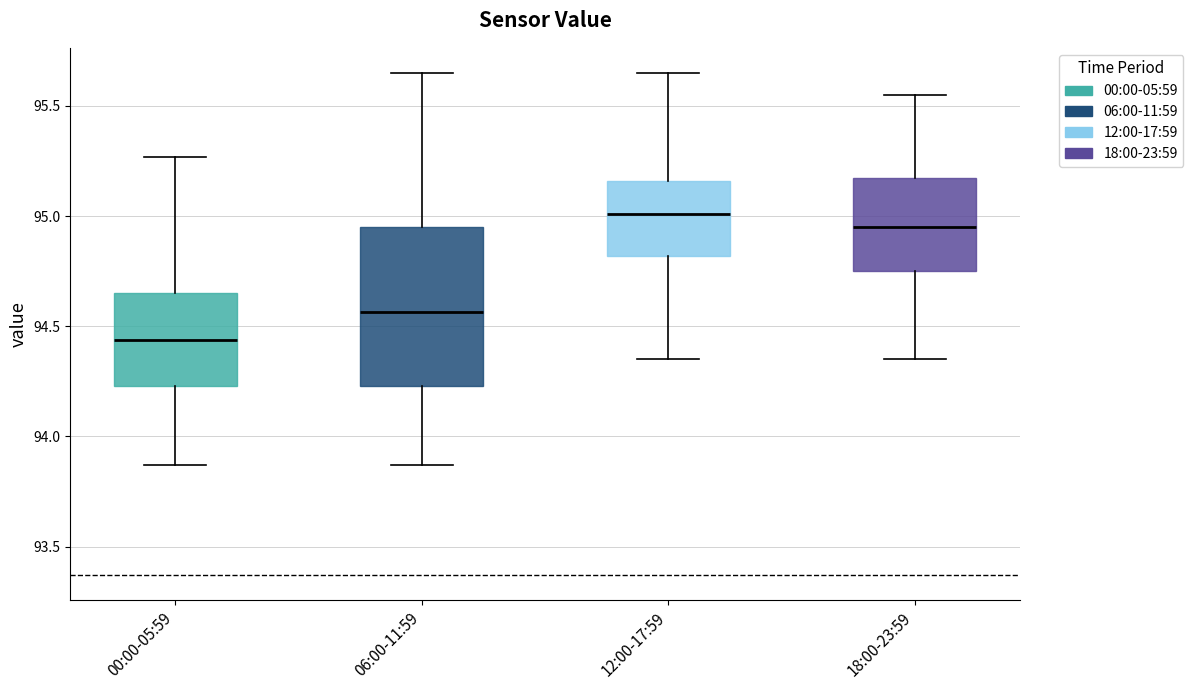

Reading left to right, read every box against the y-axis: the position of its median line, the range the box covers, and the ends of its whiskers. The values are not printed on the chart, so give them approximately, as read against the axis.

00:00-05:59: median 94.45, box 94.25 to 94.65, whiskers 93.85 to 95.25
06:00-11:59: median 94.55, box 94.25 to 94.95, whiskers 93.85 to 95.65
12:00-17:59: median 95.00, box 94.80 to 95.15, whiskers 94.35 to 95.65
18:00-23:59: median 94.95, box 94.75 to 95.20, whiskers 94.35 to 95.55